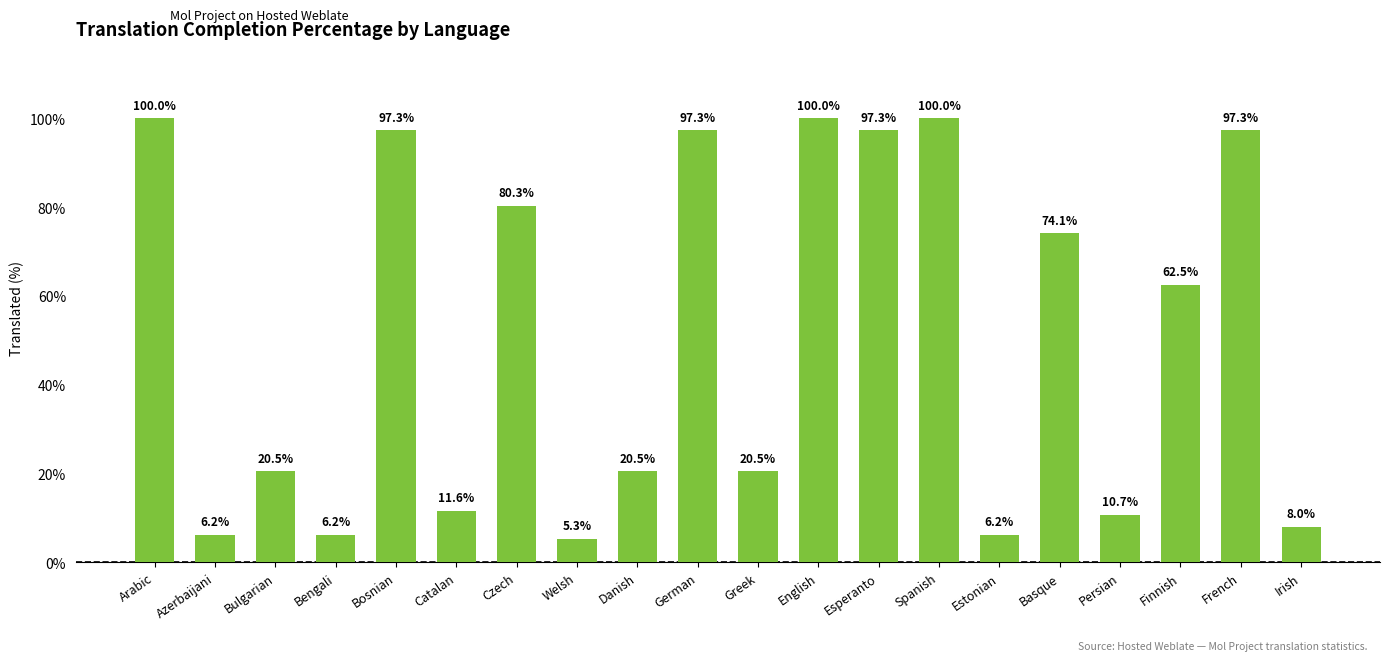

What position from the left is Esperanto?

13